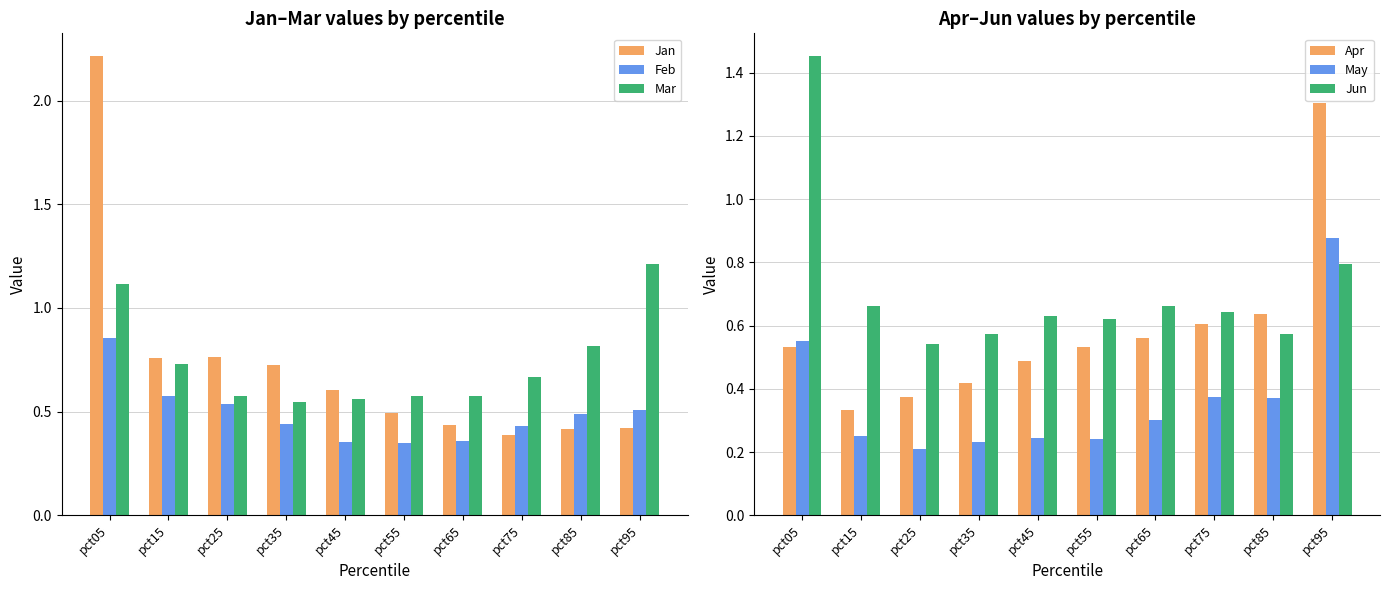

Which category has the highest value in the Jan series?

pct05